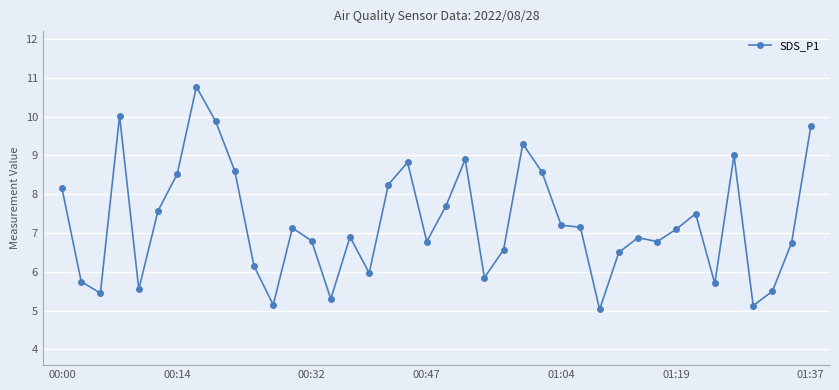

What is the value of the 29th point from the left?

5.0